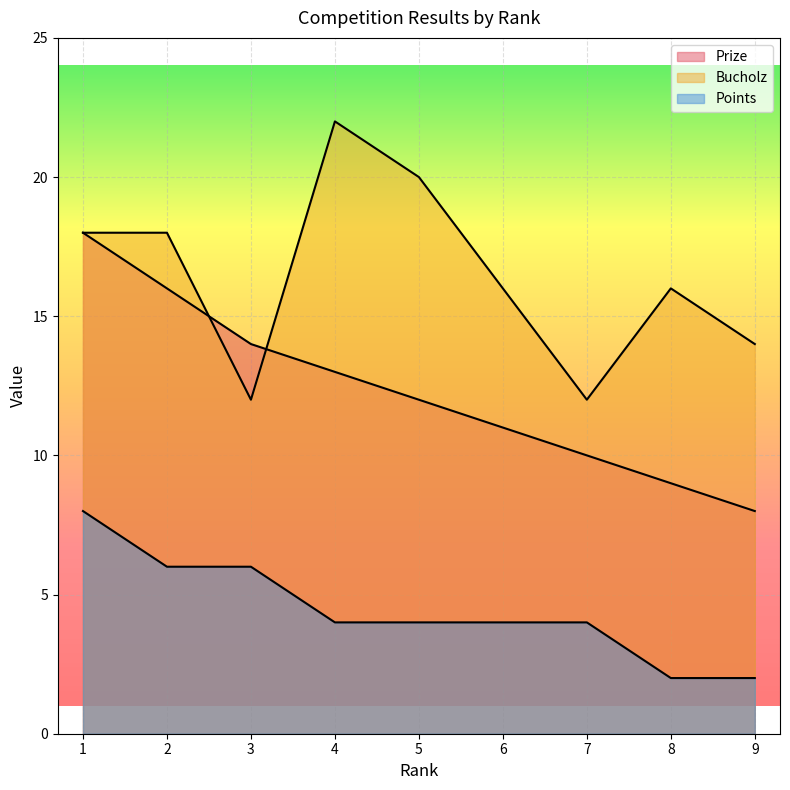

Does the chart display data point markers on the line(s)?

No